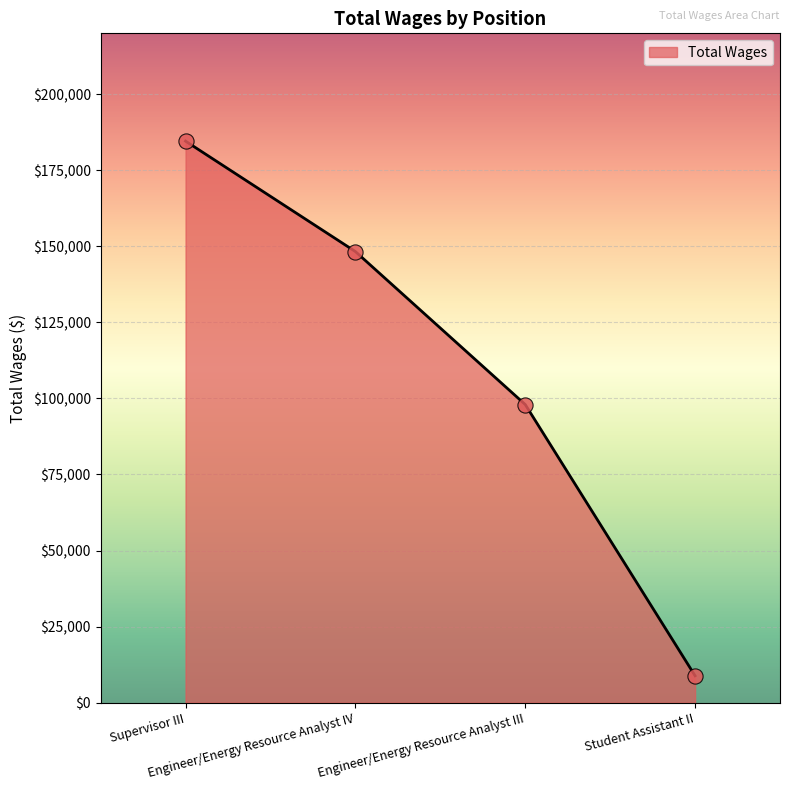

What is the change in value from Supervisor III to Engineer/Energy Resource Analyst IV?

-36292